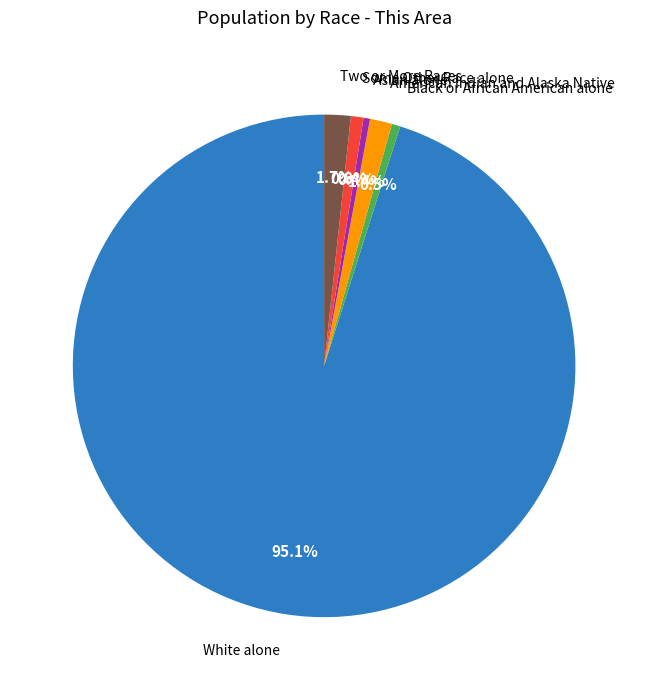

Is there a majority slice in this chart?

Yes